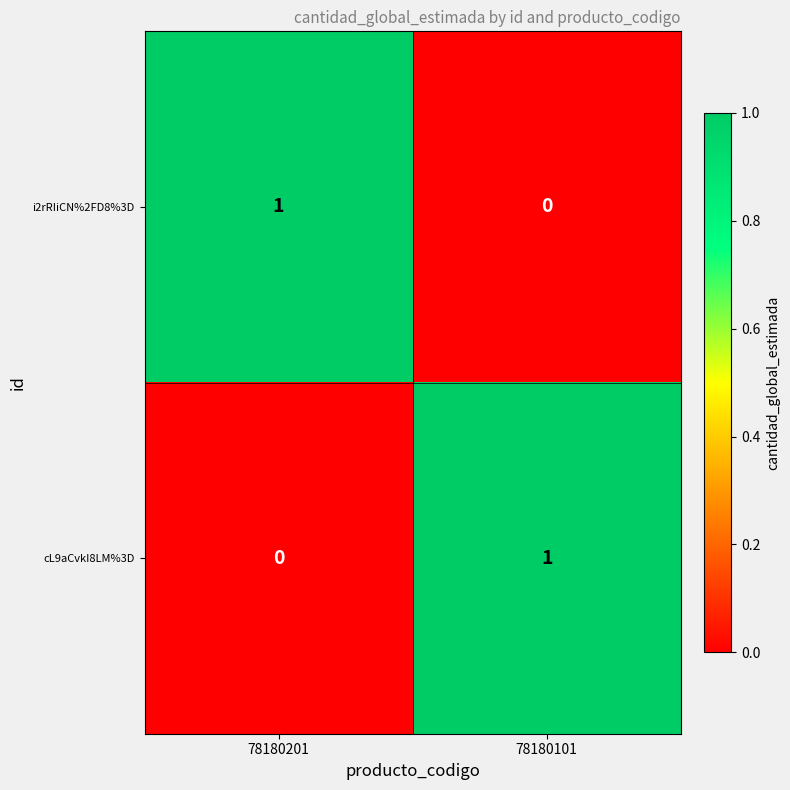

Reading left to right, what are all the values shown in this chart?

i2rRIiCN%2FD8%3D: 1	0
cL9aCvkI8LM%3D: 0	1